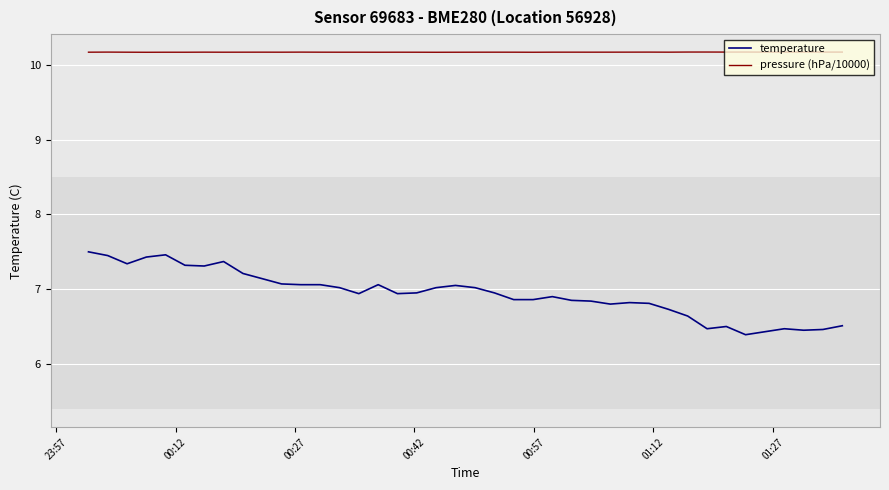

Which series has the largest range (max minus min)?

temperature